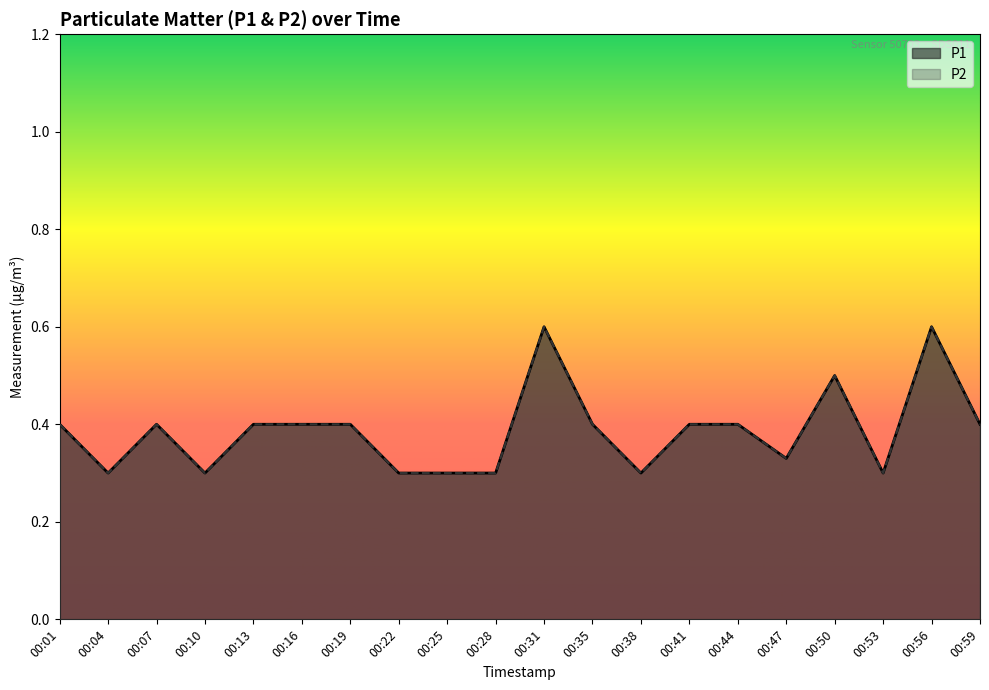

True or false: P1 and P2 cross at least once.

False